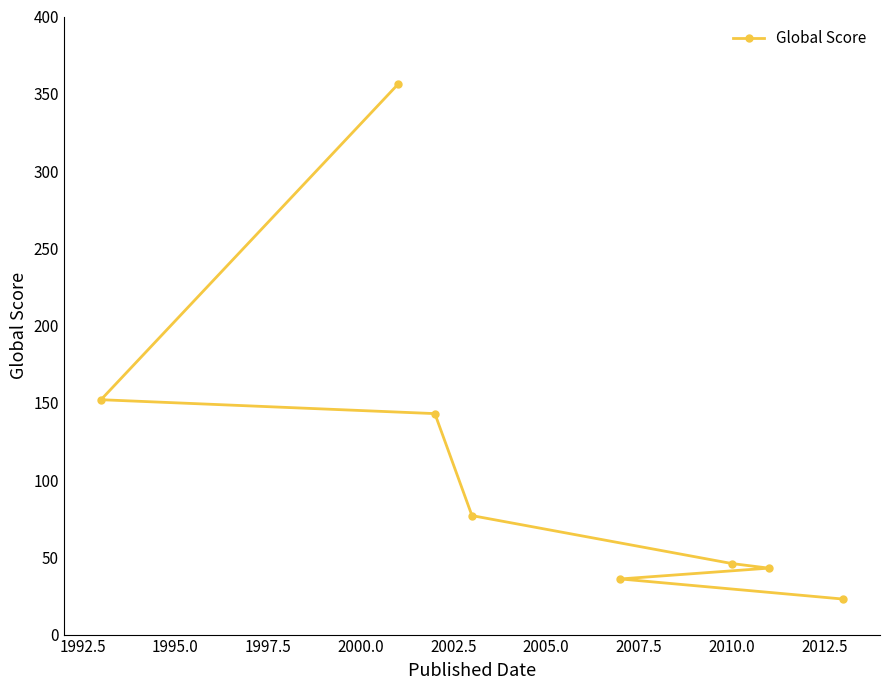

What is the value of the 7th point from the left?

43